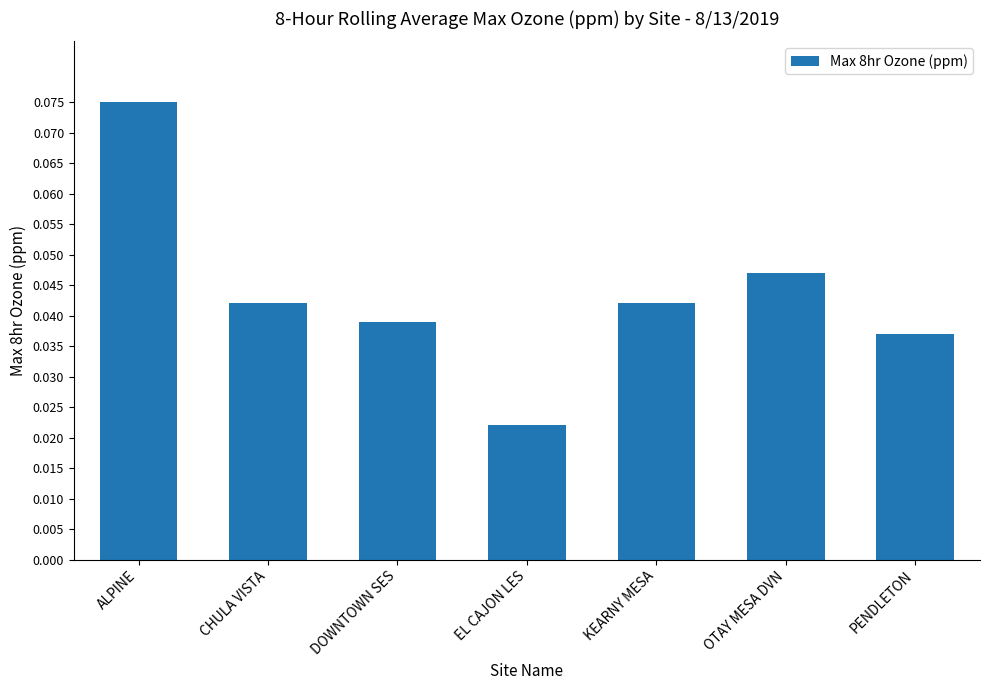

At which label is the value closest to 0?

EL CAJON LES